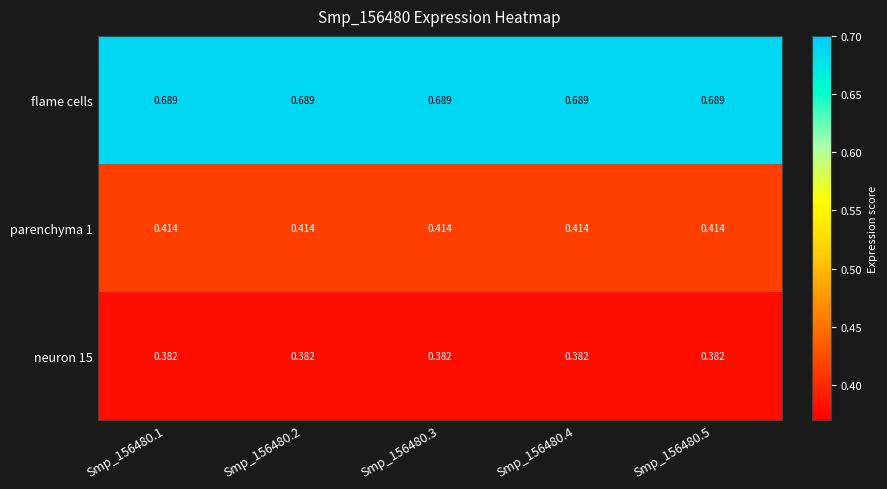

At how many categories does at least one series exceed 0?

5